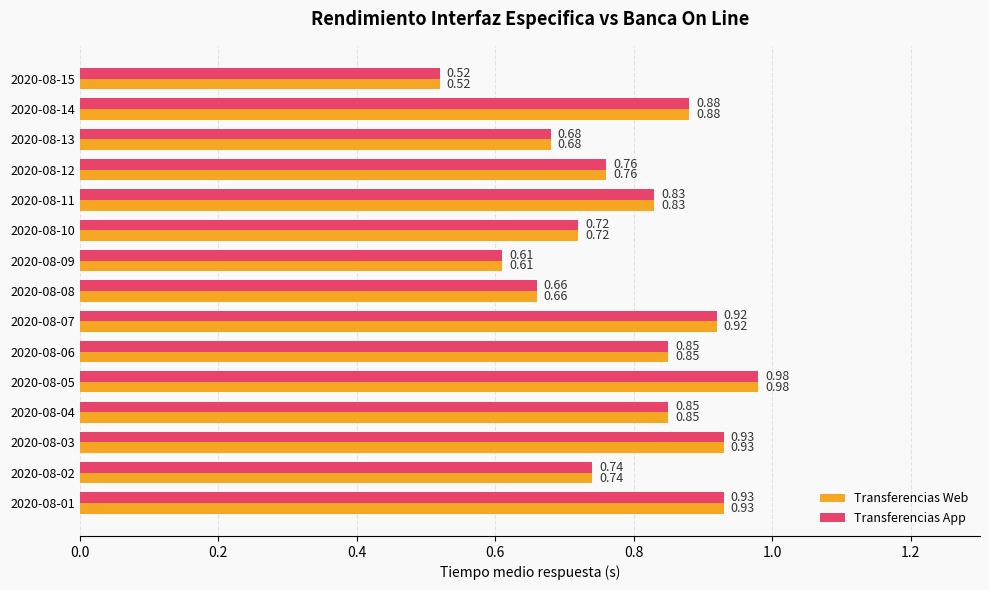

What is the sum of all Transferencias App values?

11.9